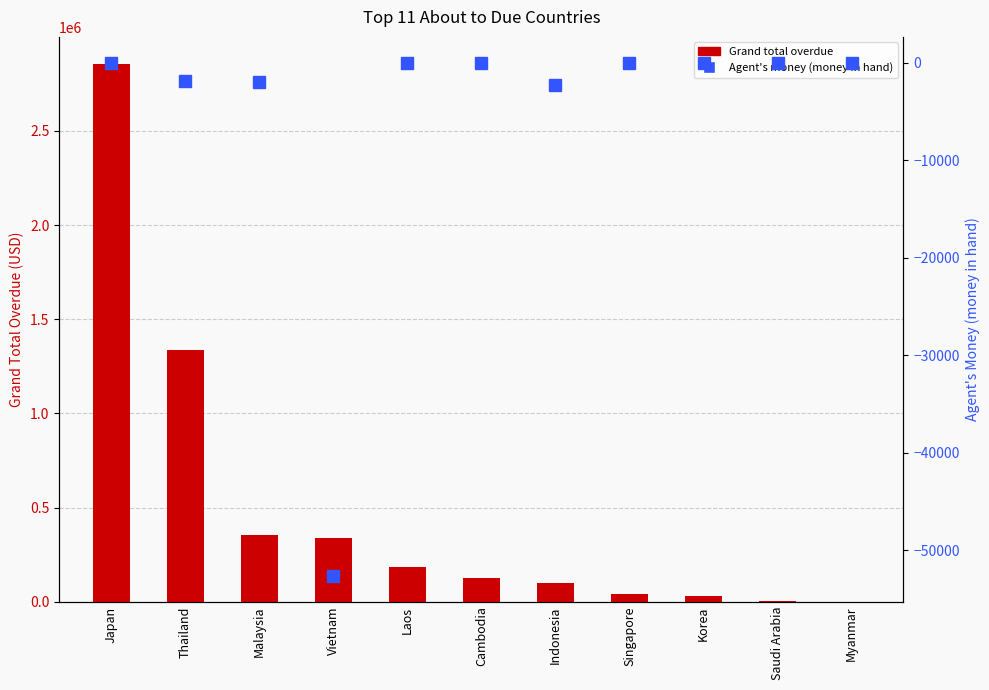

Reading left to right, what are all the values shown in this chart?

Grand total overdue: 2856977.4	1335368.0	355644.4	336432.1	181941.6	123541.0	97764.6	42186.7	30864.0	780.0	0.0
Agent's money (money in hand): 0.0	-1853.0	-2045.0	-52659.6	0.0	0.0	-2261.0	0.0	0.0	0.0	0.0